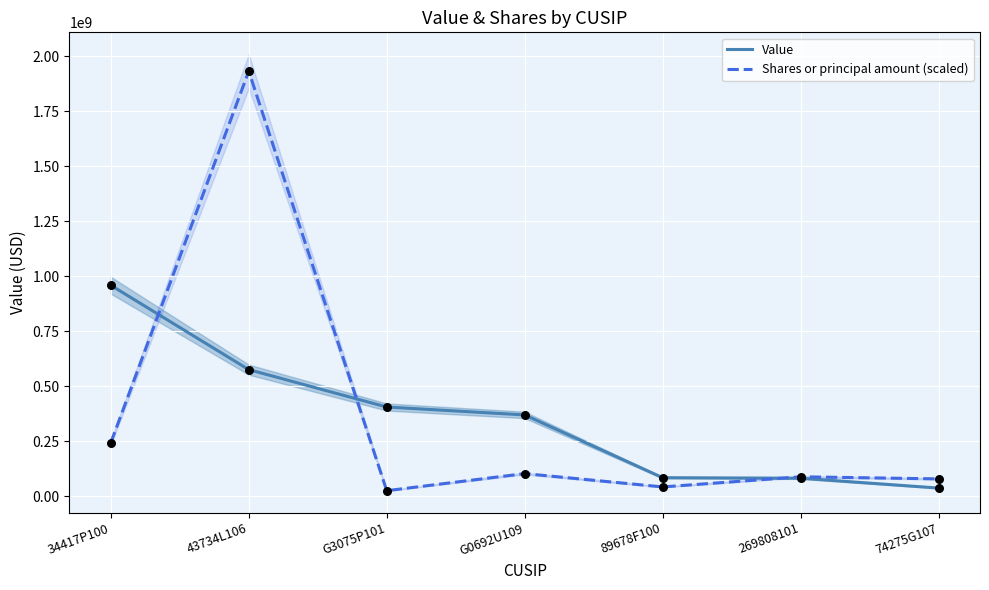

Which series has the largest Y range (max minus min)?

Shares or principal amount (scaled)